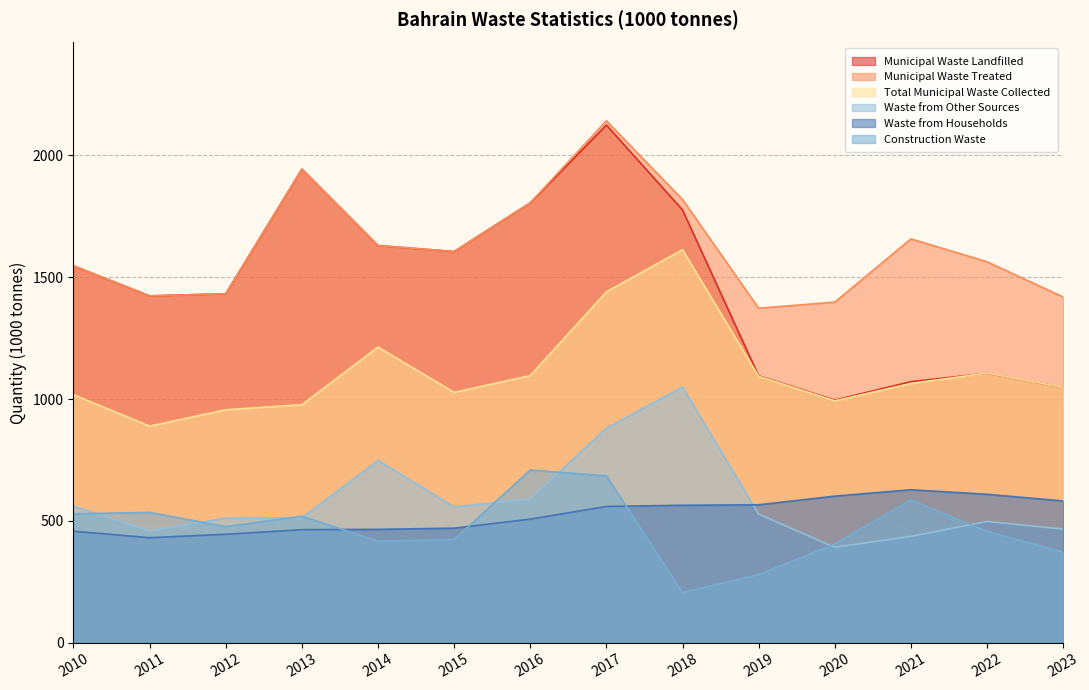

Read the Waste from Other Sources value at 2015.

557.2